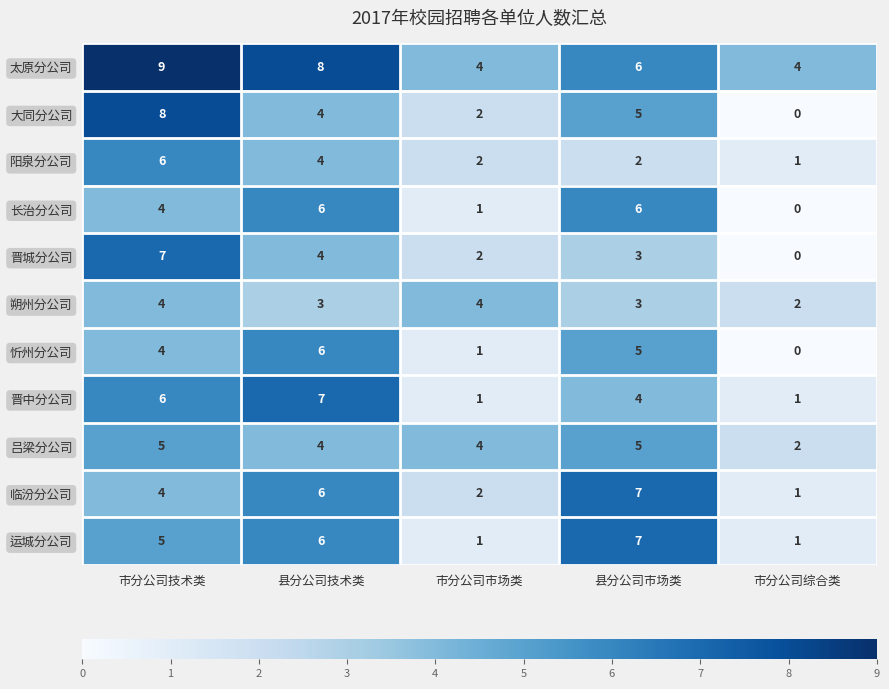

What is the sum of all 临汾分公司 values?

20